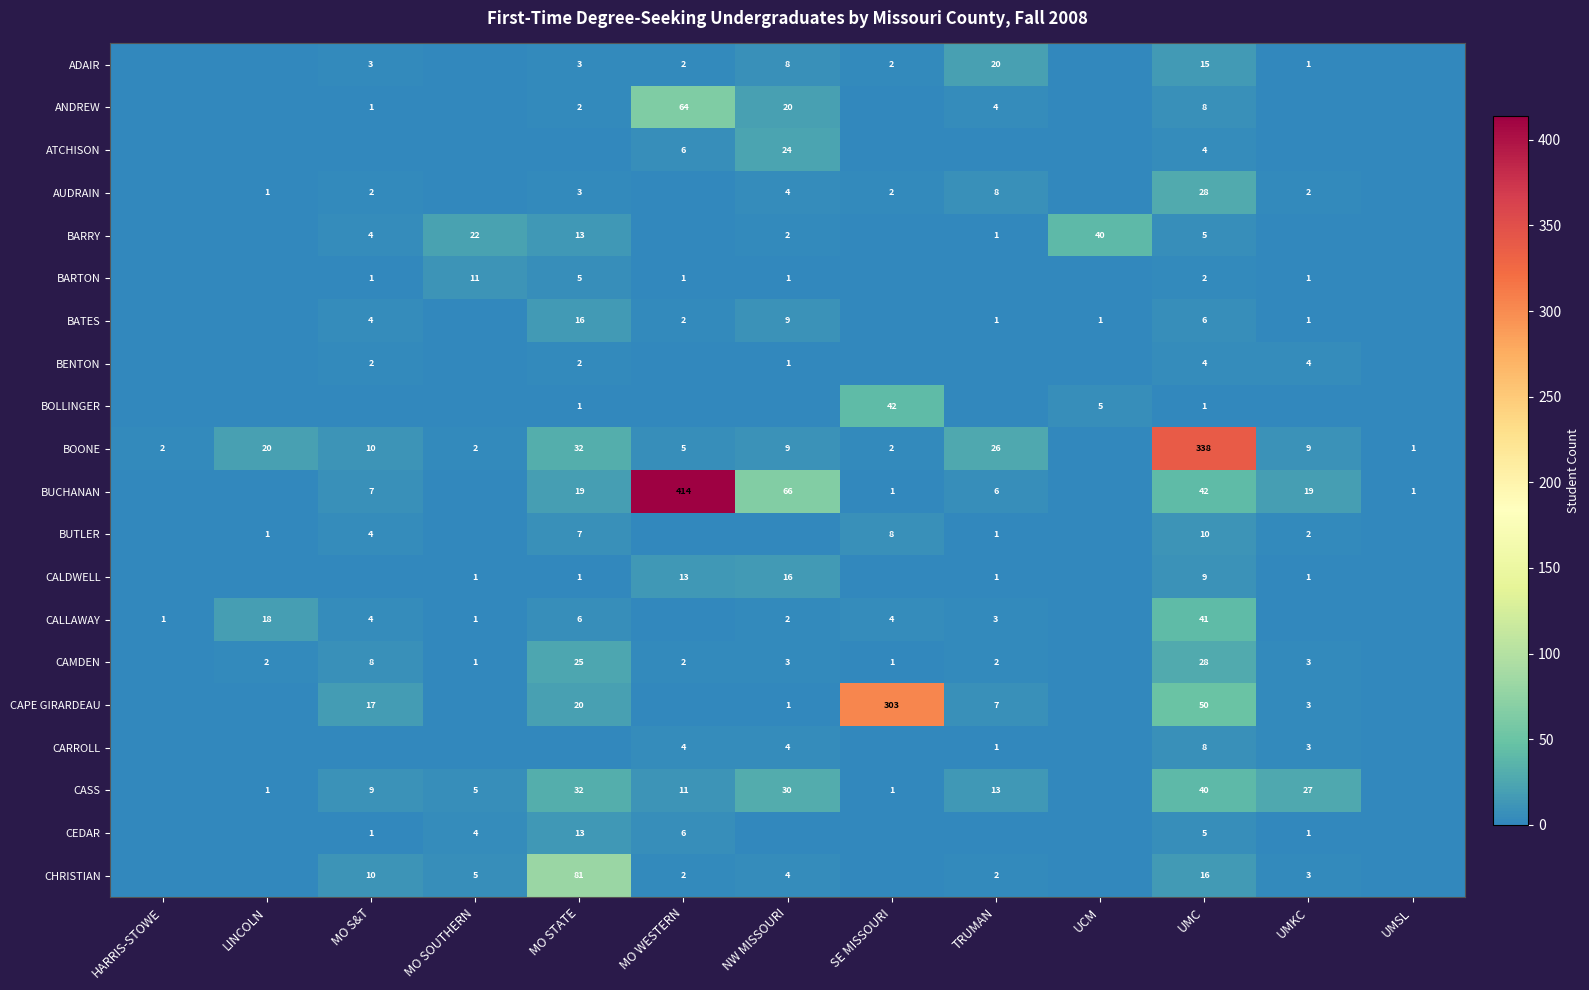

At how many categories does at least one series exceed 256?

3